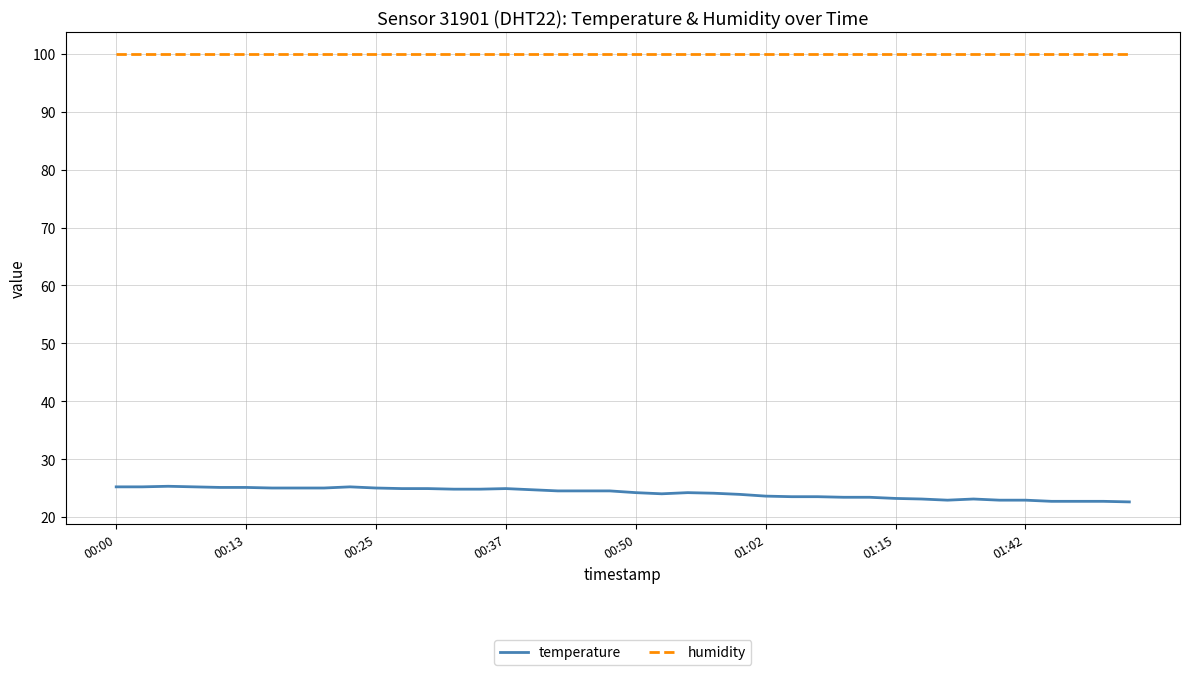

Which series has the largest total across all categories?

humidity